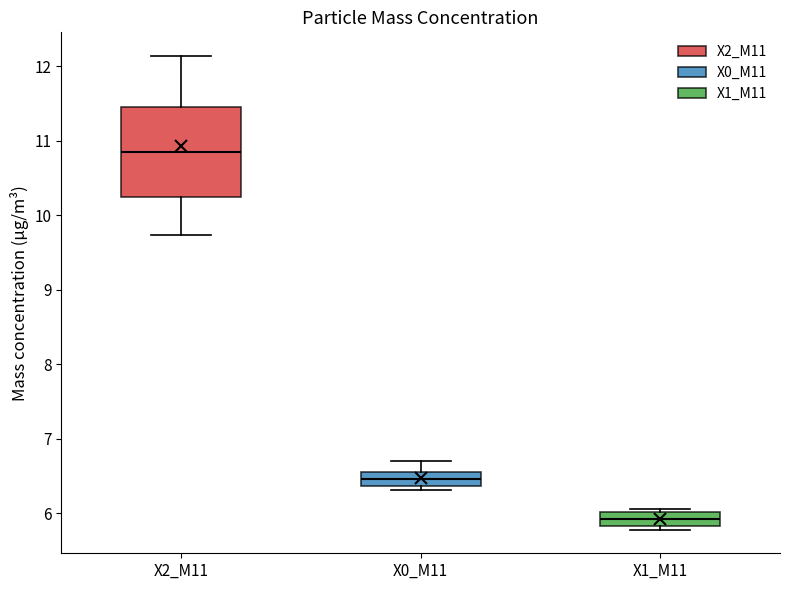

Comparing the boxes themselves (not the whiskers), which one is the tallest?

X2_M11